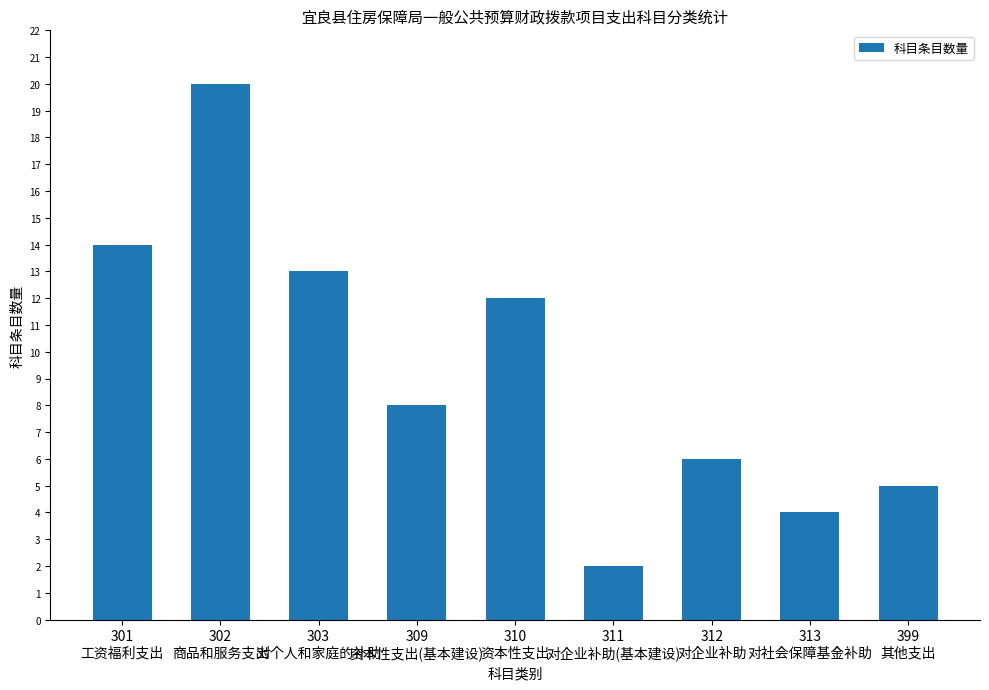

True or false: the data shows 6 at 312
对企业补助.

True